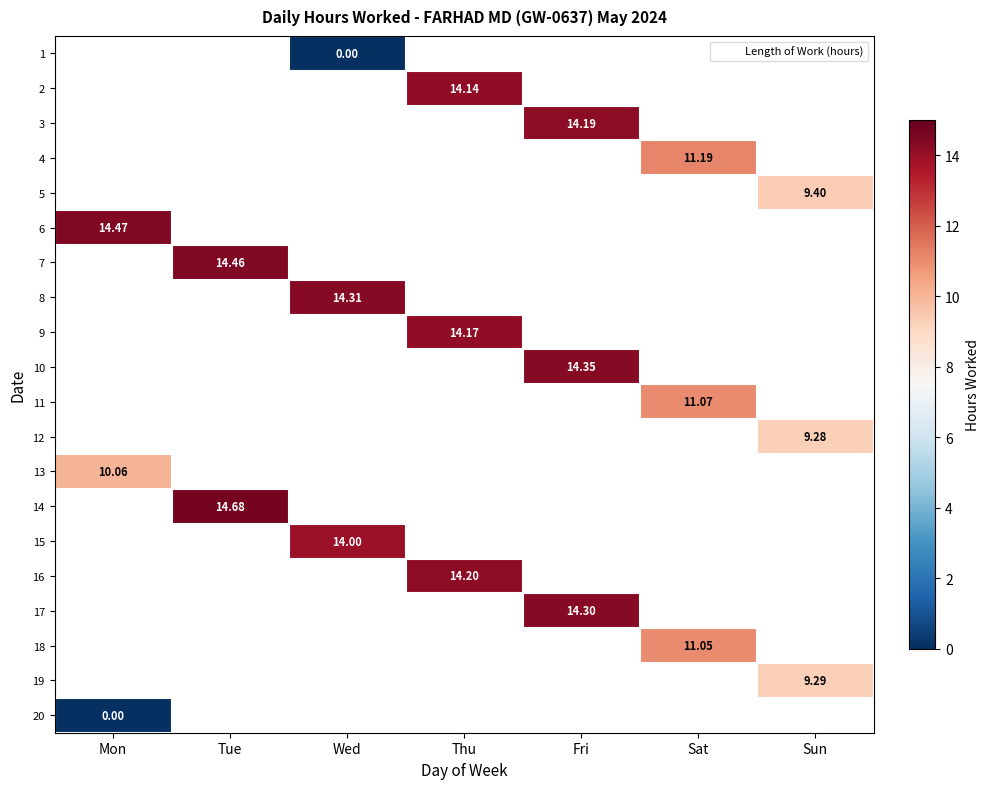

Which label corresponds to the smallest value in the chart?

Wed